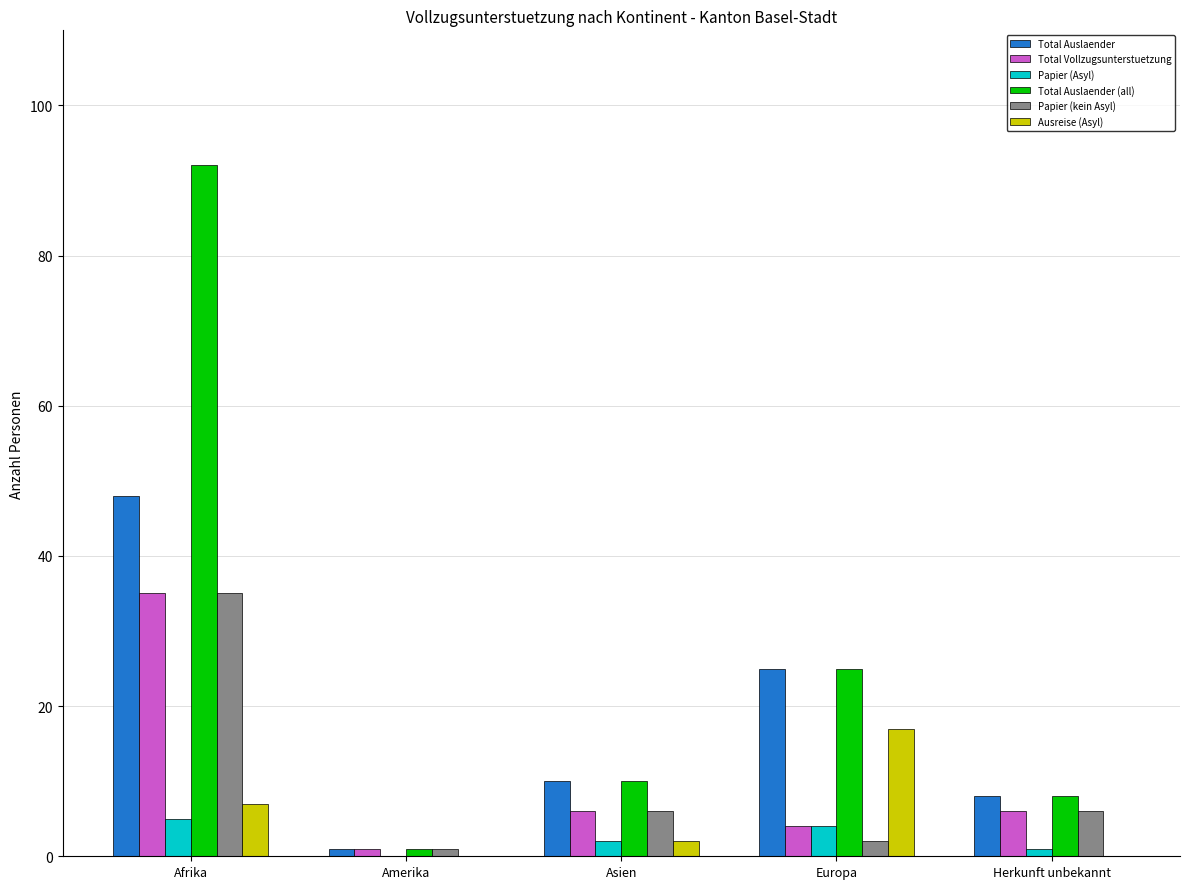

Is it true that Total Vollzugsunterstuetzung equals 4 at Europa?

True